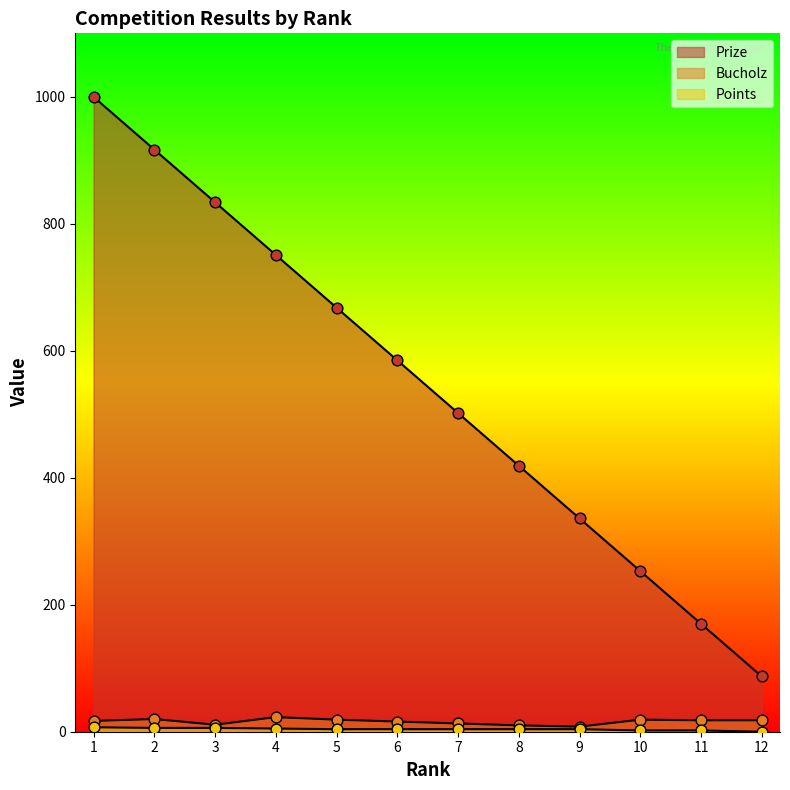

Which series contains the highest Y value?

Prize